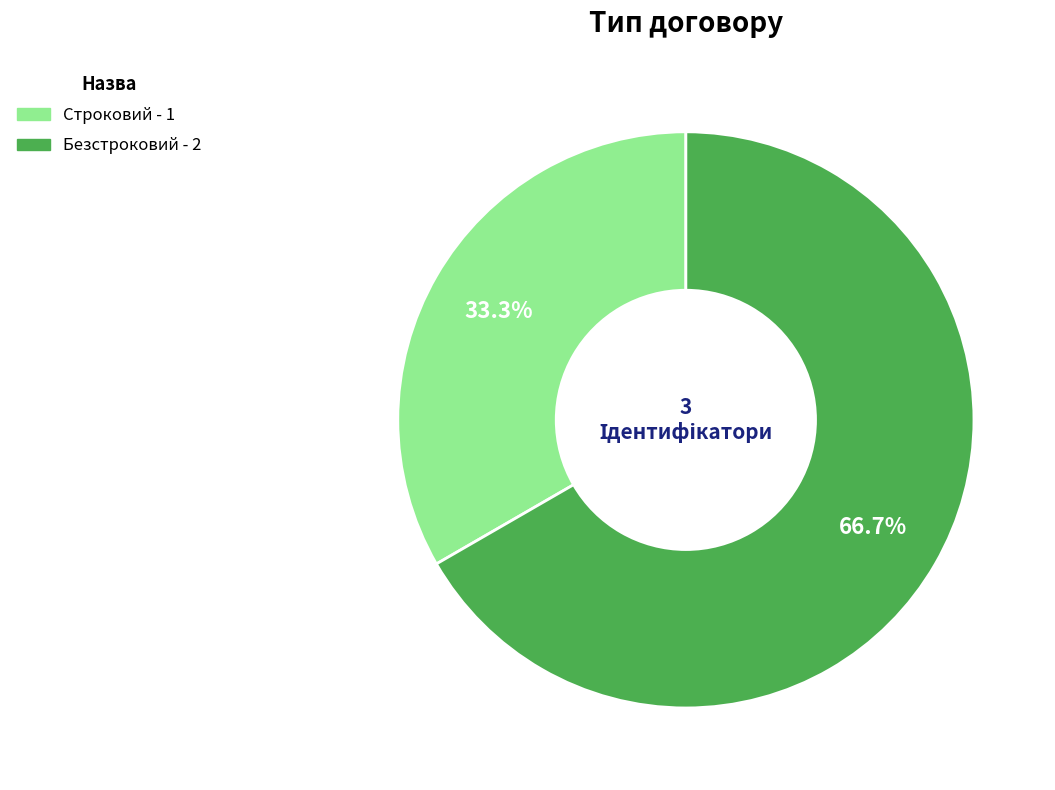

What percentage is the Безстроковий slice, to the nearest percent?

67%